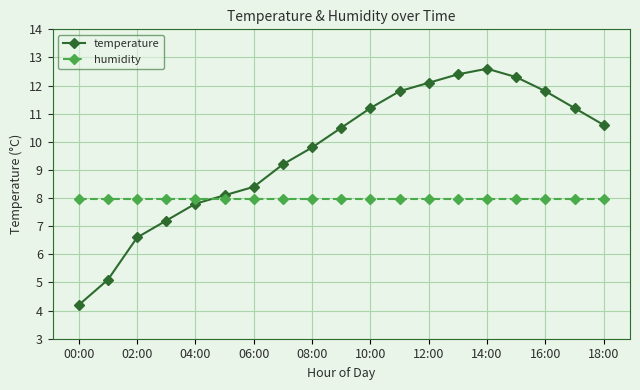

After their last crossing, which series has the higher values: humidity or temperature?

temperature